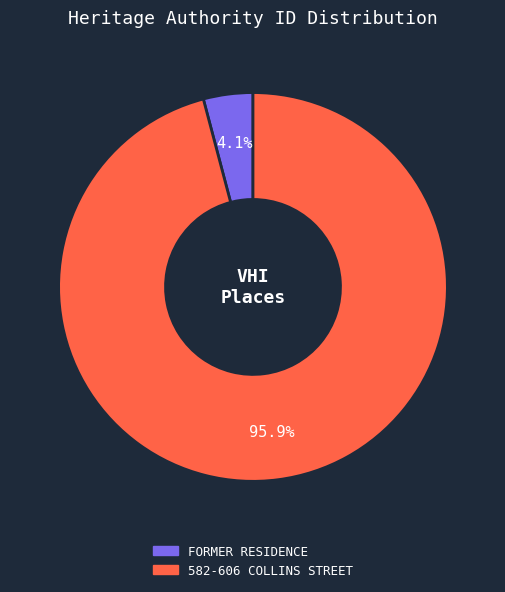

Is FORMER RESIDENCE the majority of the pie?

No